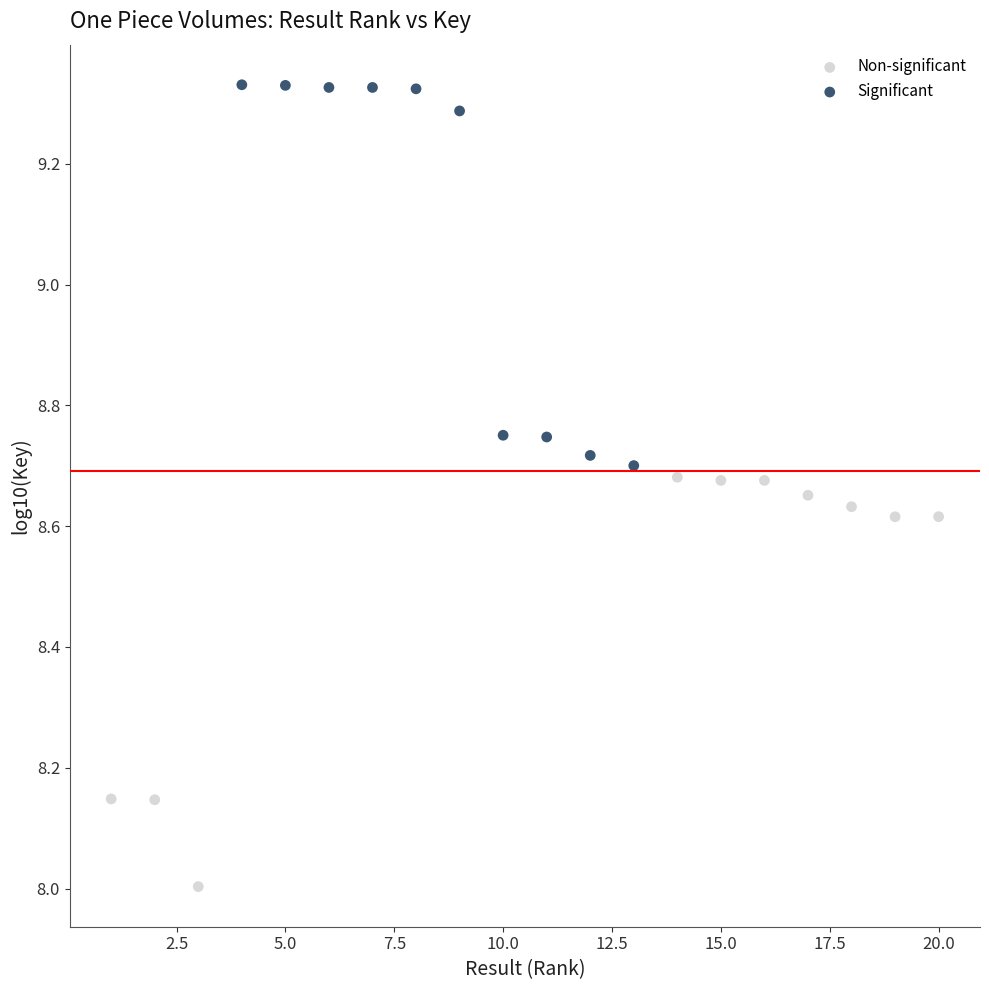

What are all the series names shown in the legend?

Non-significant, Significant